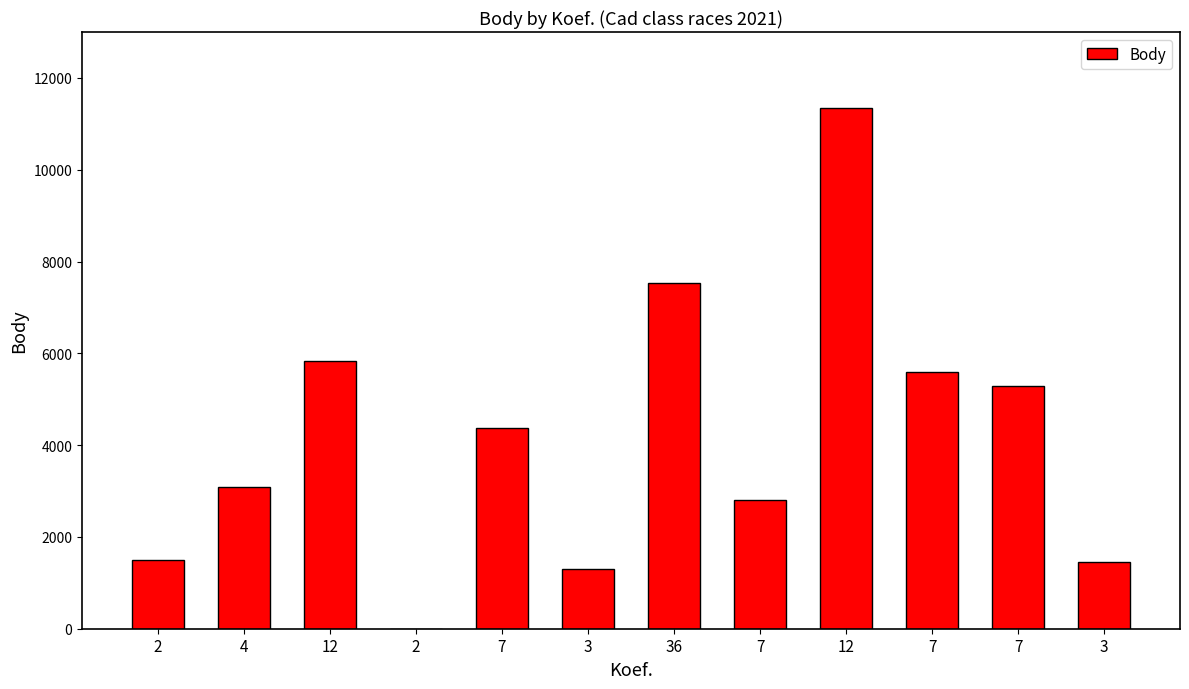

Which category has the highest value across all series?

12